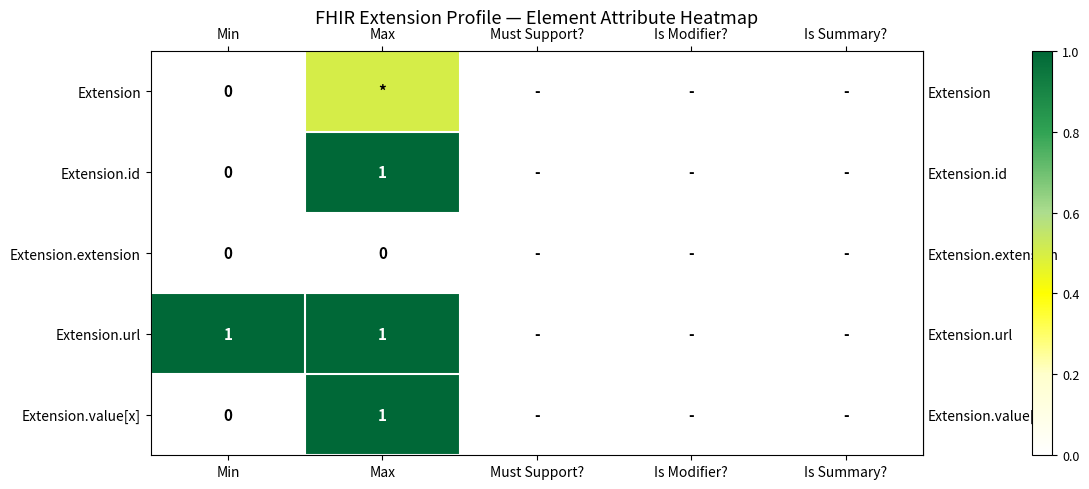

At which label does row_0 reach its minimum?

Min